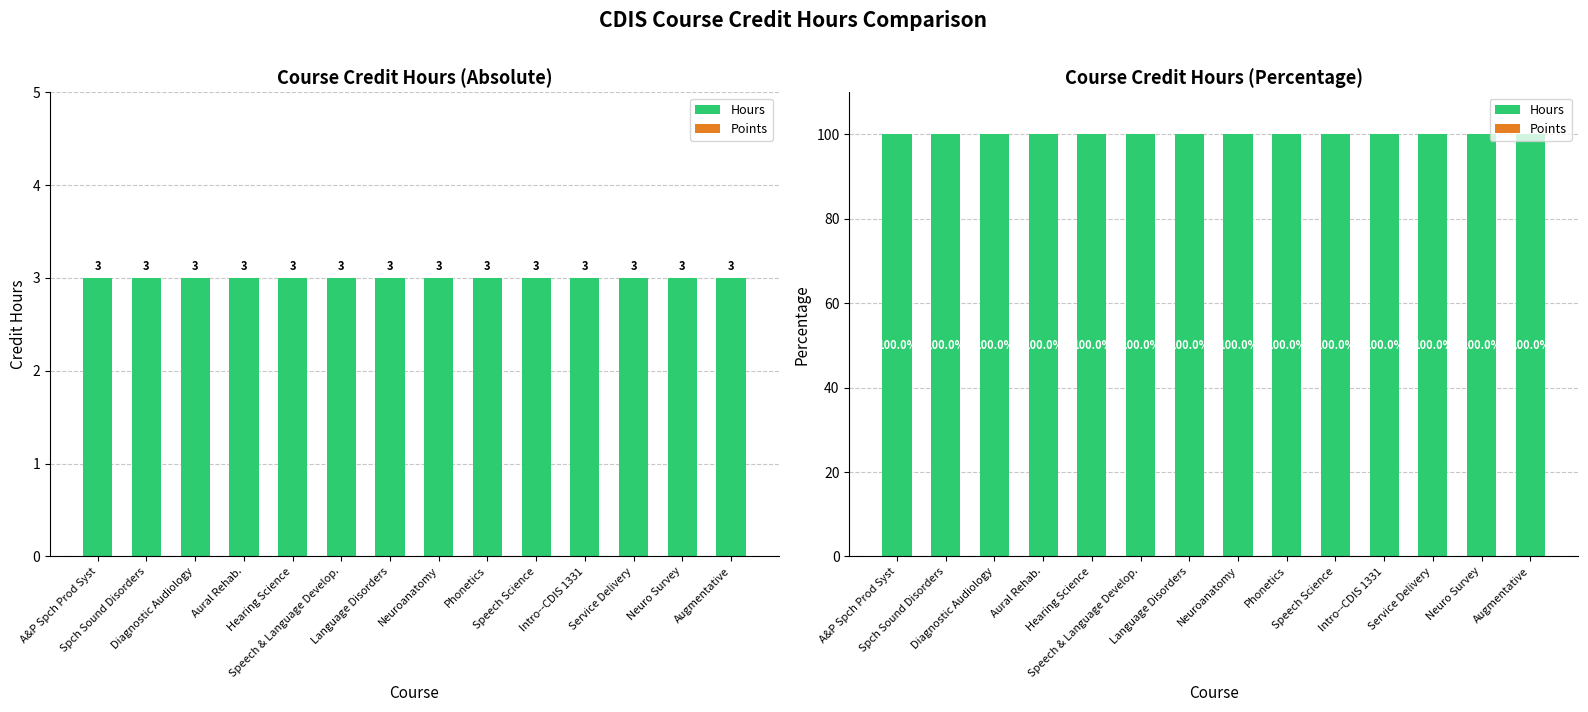

Between Service Delivery and Spch Sound Disorders, which is larger?

Service Delivery